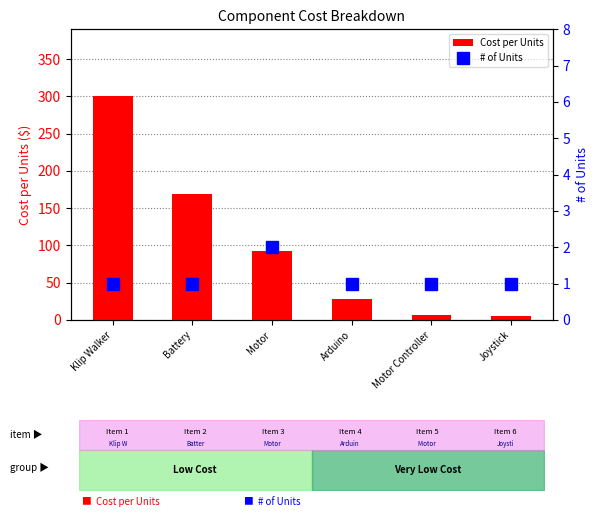

Reading left to right, what are all the values shown in this chart?

Cost per Units: 300.0	169.0	93.0	27.6	7.0	5.9
# of Units: 1.0	1.0	2.0	1.0	1.0	1.0